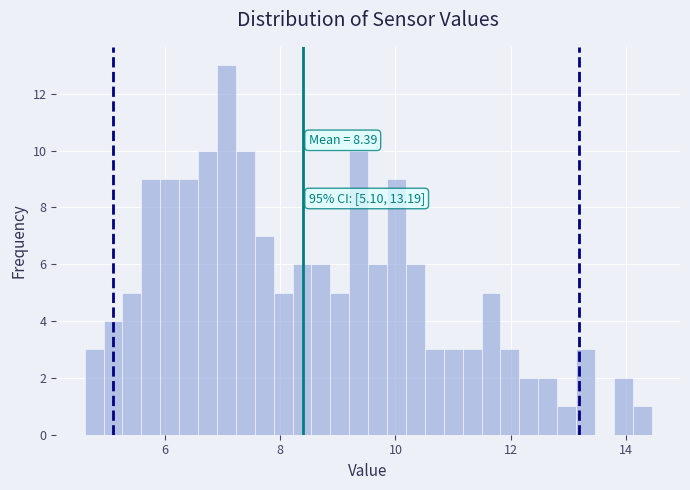

Read against the x-axis, roughly where is the centre of the tallest bar?

7.0